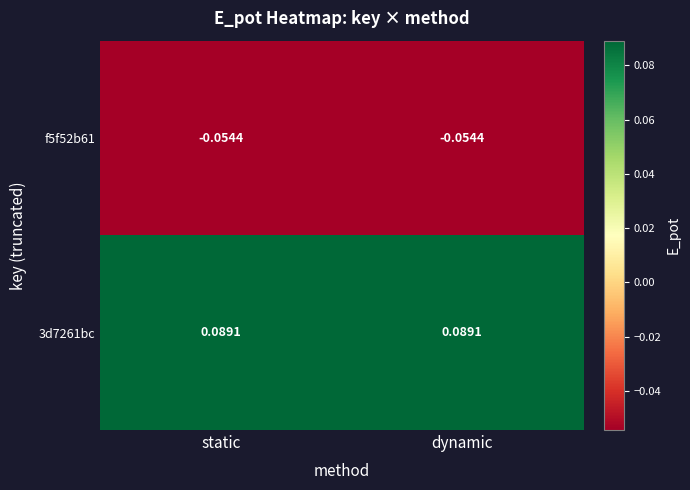

Is the value of f5f52b61 at static greater than the value of 3d7261bc at static?

No